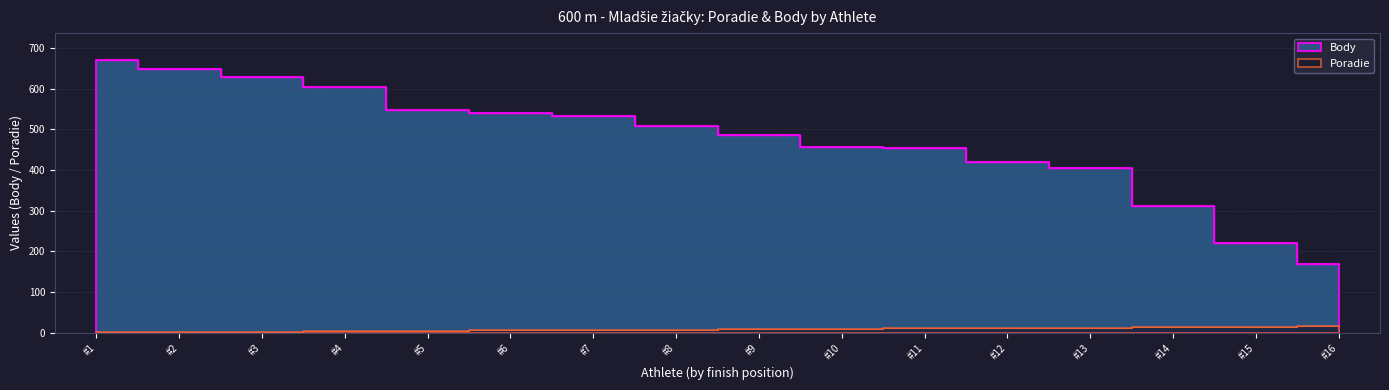

Reading left to right, what are all the values shown in this chart?

Poradie: 1	2	3	4	5	6	7	8	9	10	11	12	13	14	15	16
Body: 670	649	630	604	547	541	533	509	487	458	455	419	406	311	220	168